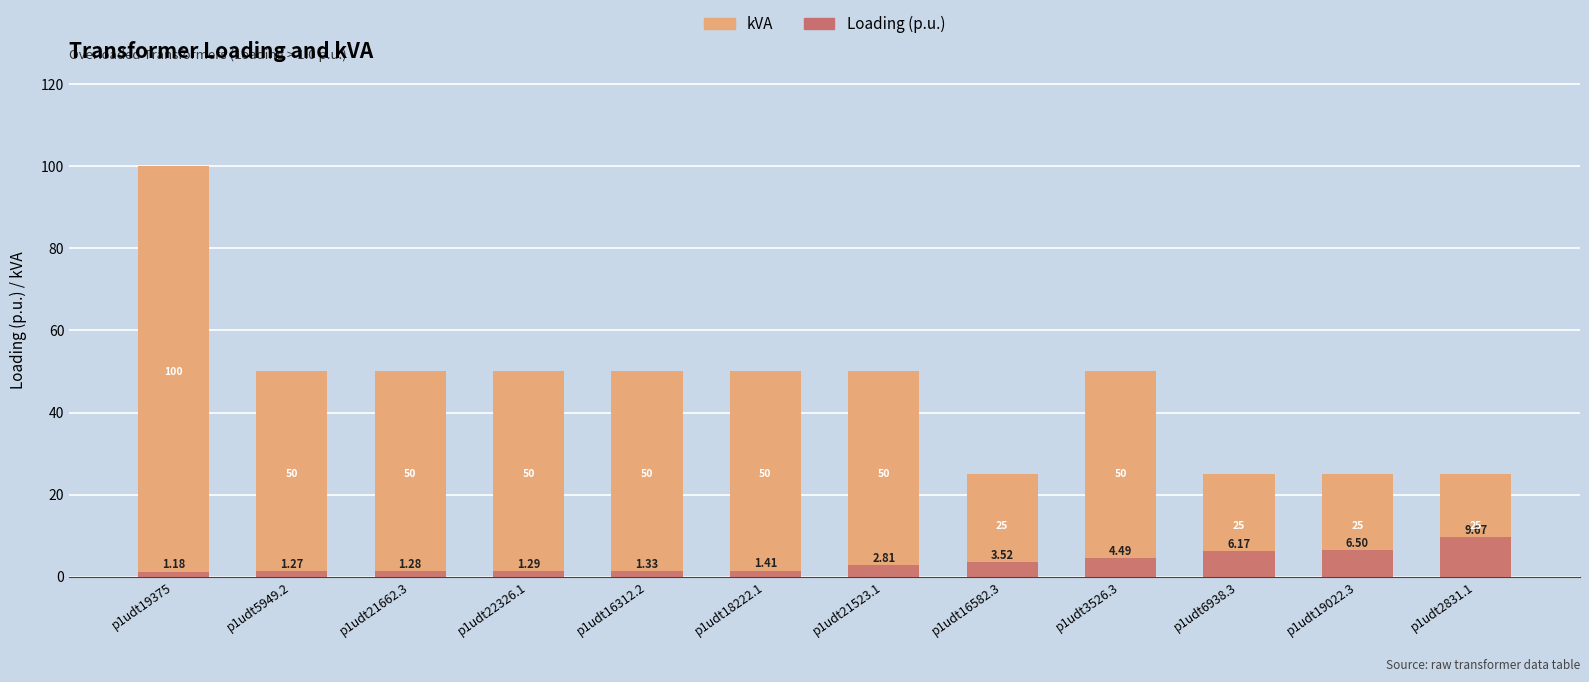

List the labels in order of kVA value, largest first.

p1udt19375, p1udt5949.2, p1udt21662.3, p1udt22326.1, p1udt16312.2, p1udt18222.1, p1udt21523.1, p1udt3526.3, p1udt16582.3, p1udt6938.3, p1udt19022.3, p1udt2831.1